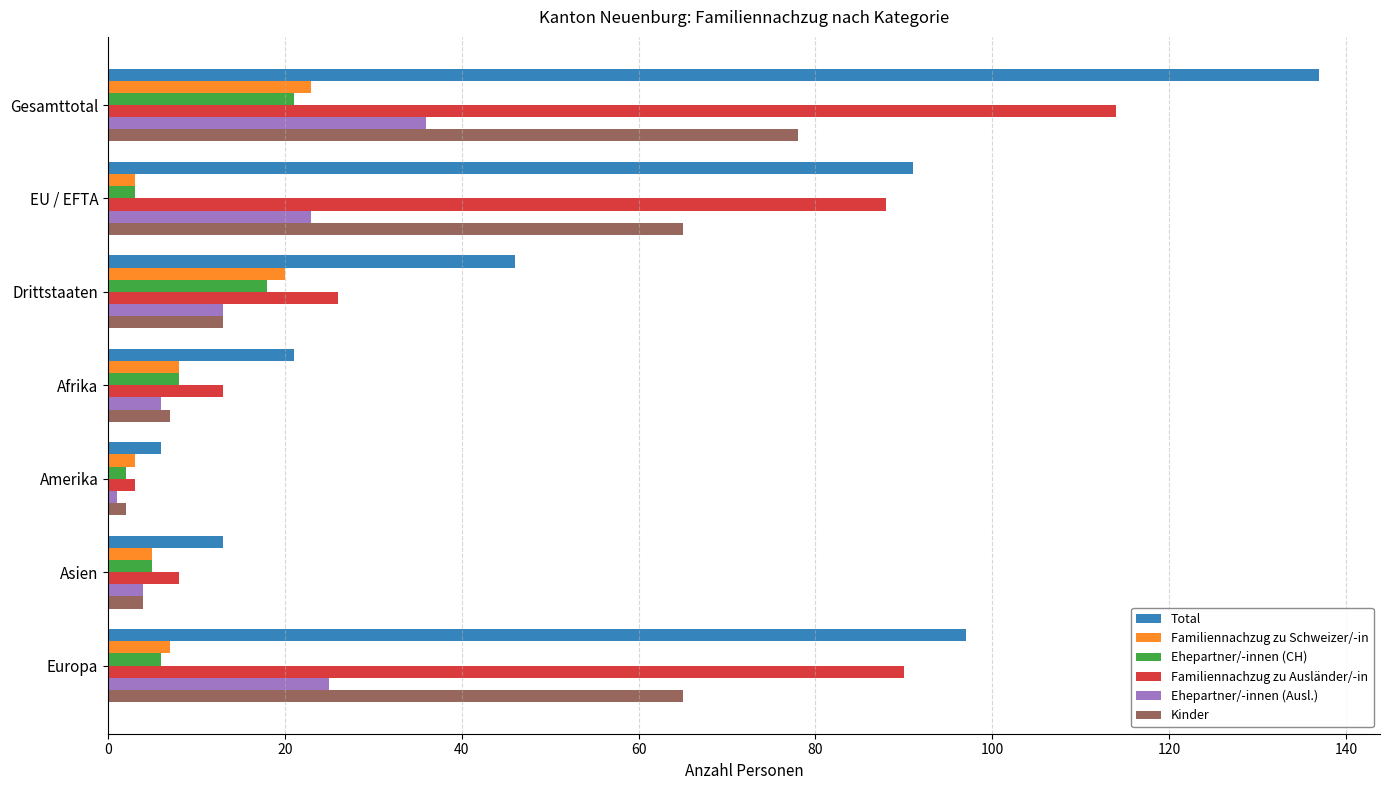

The value of Familiennachzug zu Ausländer/-in at EU / EFTA is 121. True or false?

False